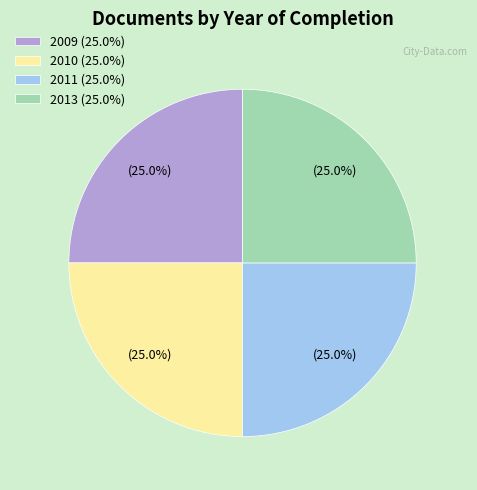

Does any single category account for the majority?

No